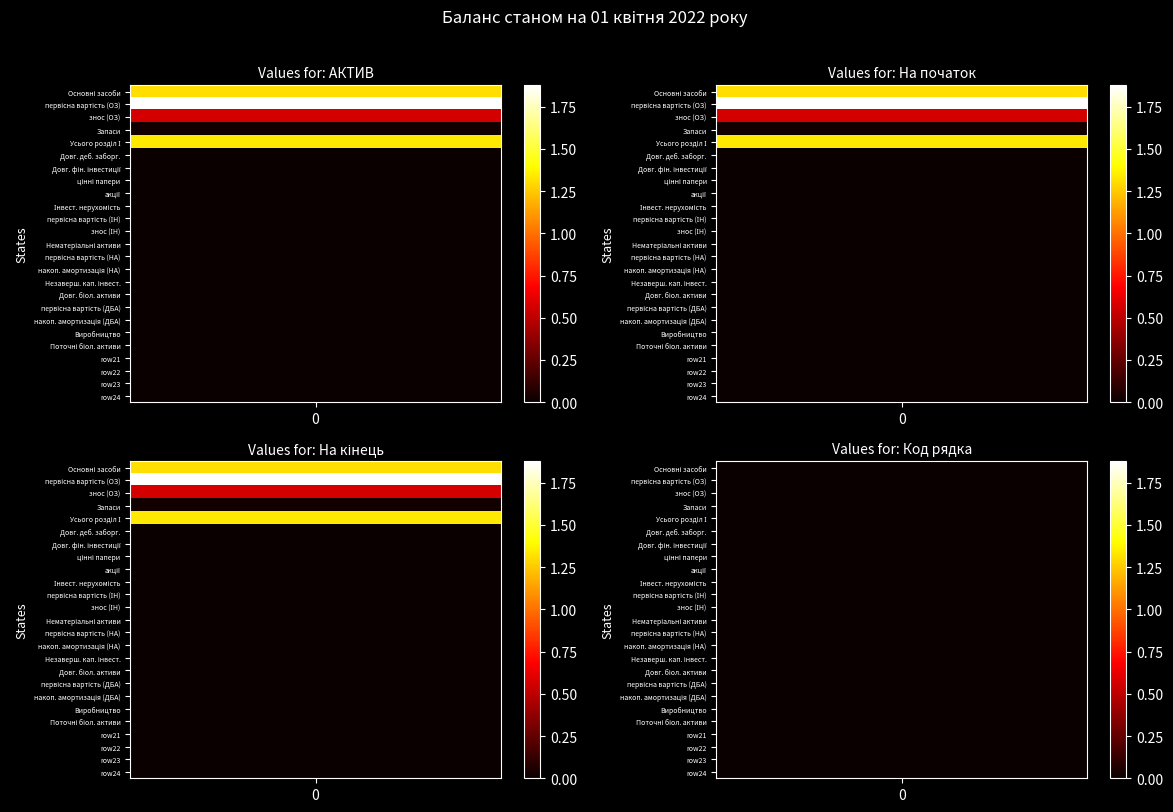

At how many categories does at least one series exceed 1760344?

1